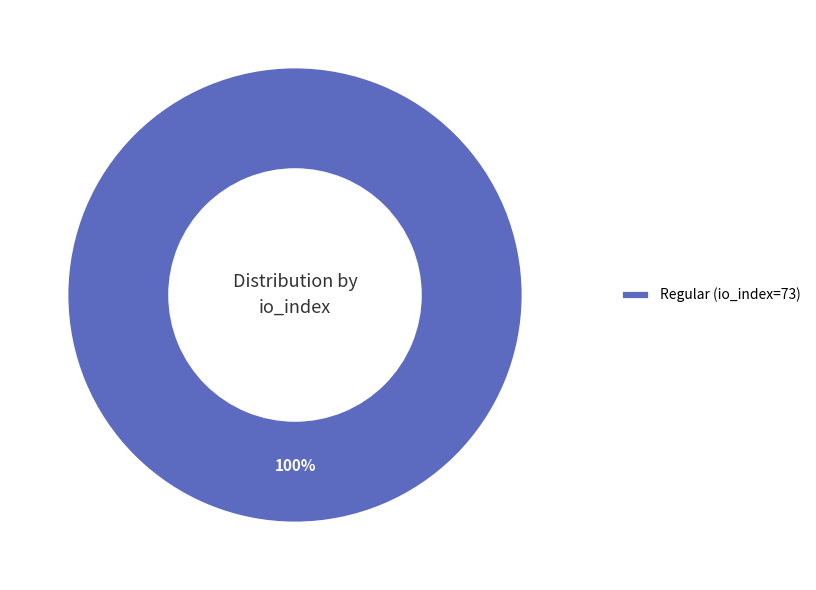

Is it true that Regular (io_index=73) is 85% of the pie?

False